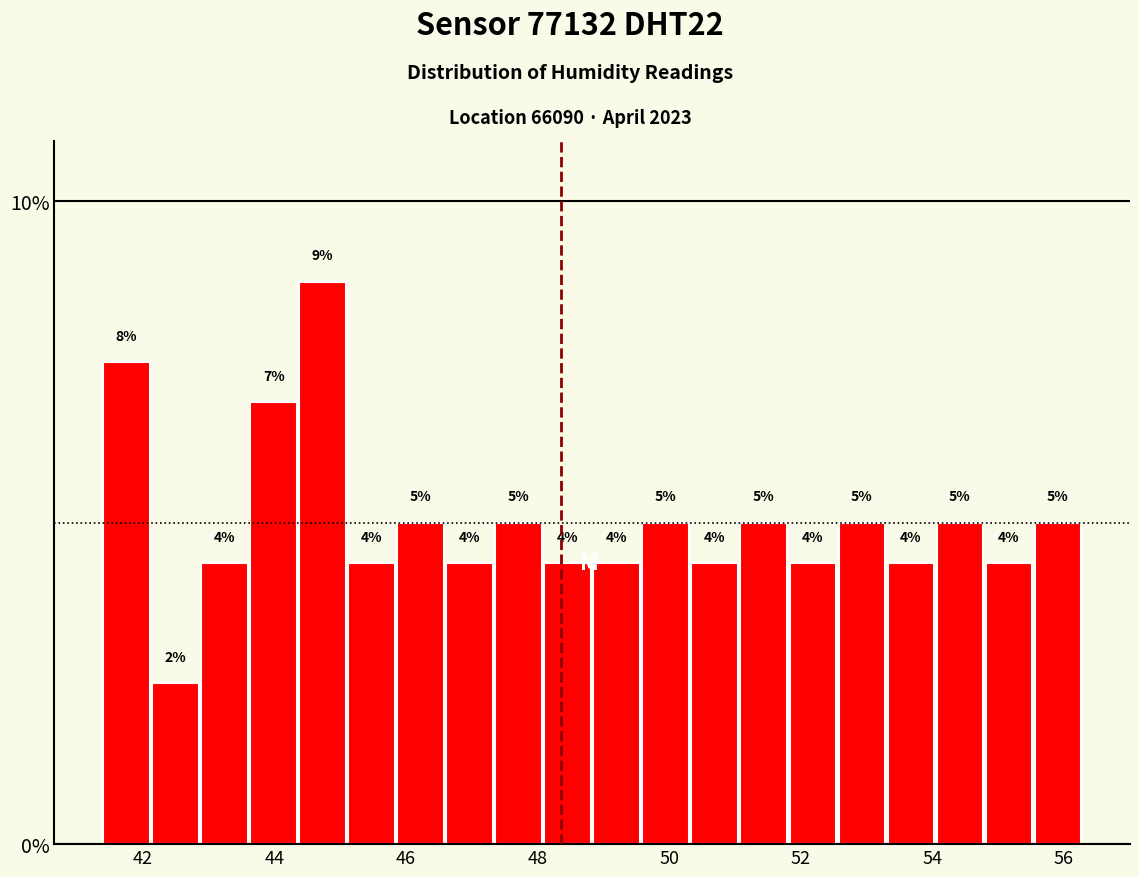

Read against the x-axis, roughly where is the centre of the tallest bar?

44.8